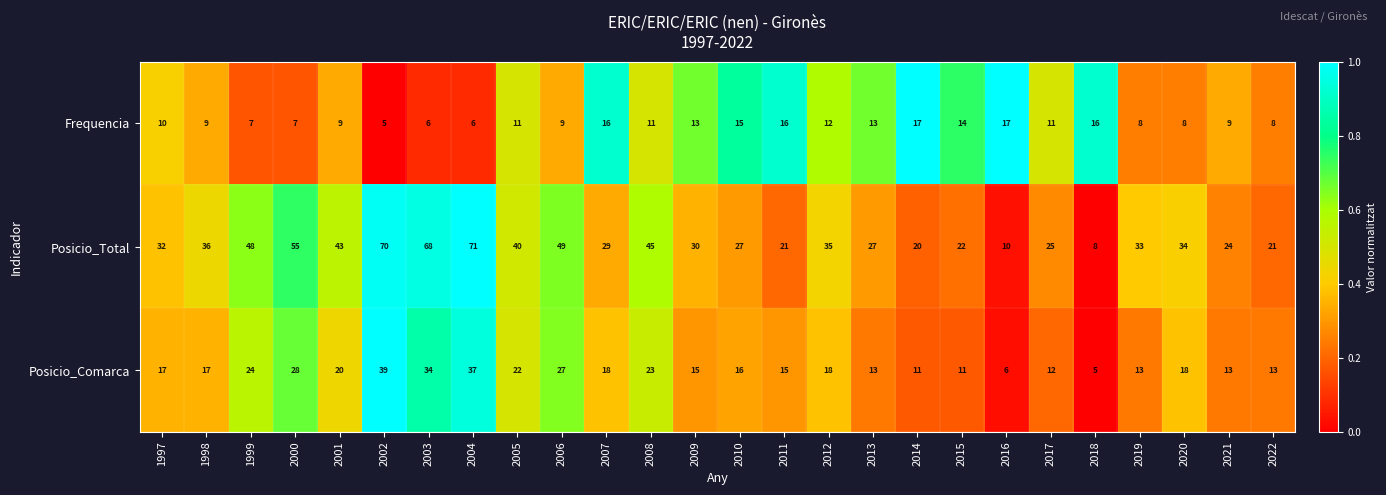

At 2006, list the series in order from largest to smallest.

Posicio_Total, Posicio_Comarca, Frequencia